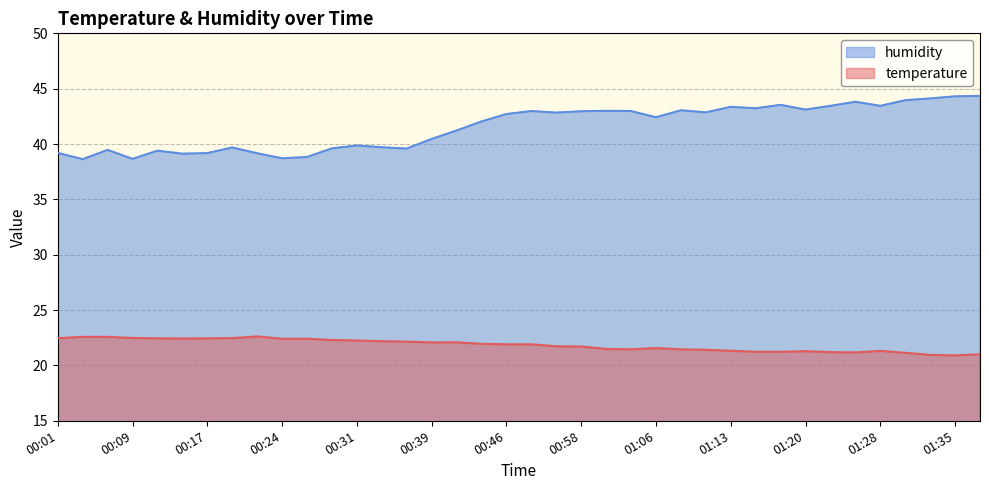

How many data points in temperature are less than 21?

2